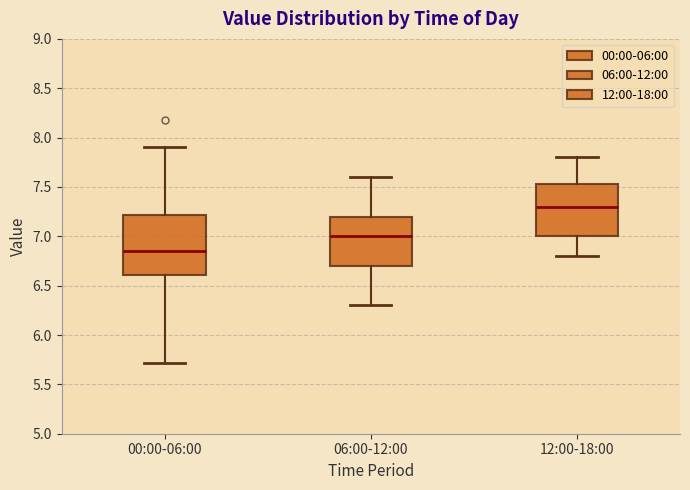

Which box has the lowest median line?

00:00-06:00